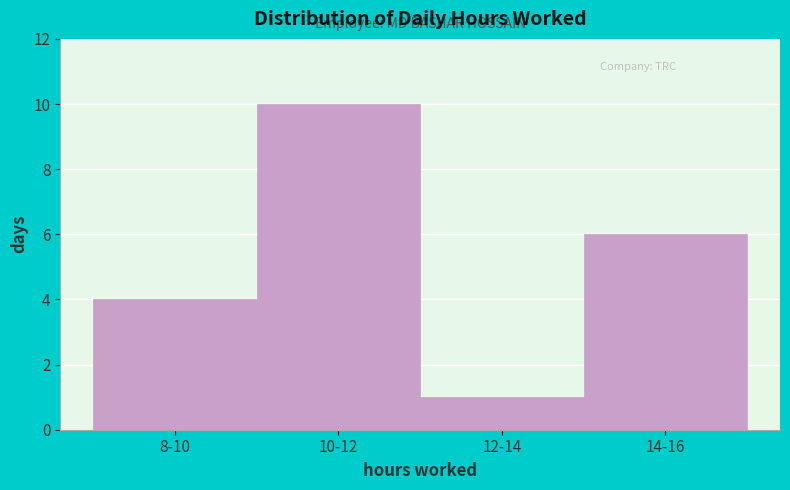

Reading left to right, what are all the values shown in this chart?

4	10	1	6